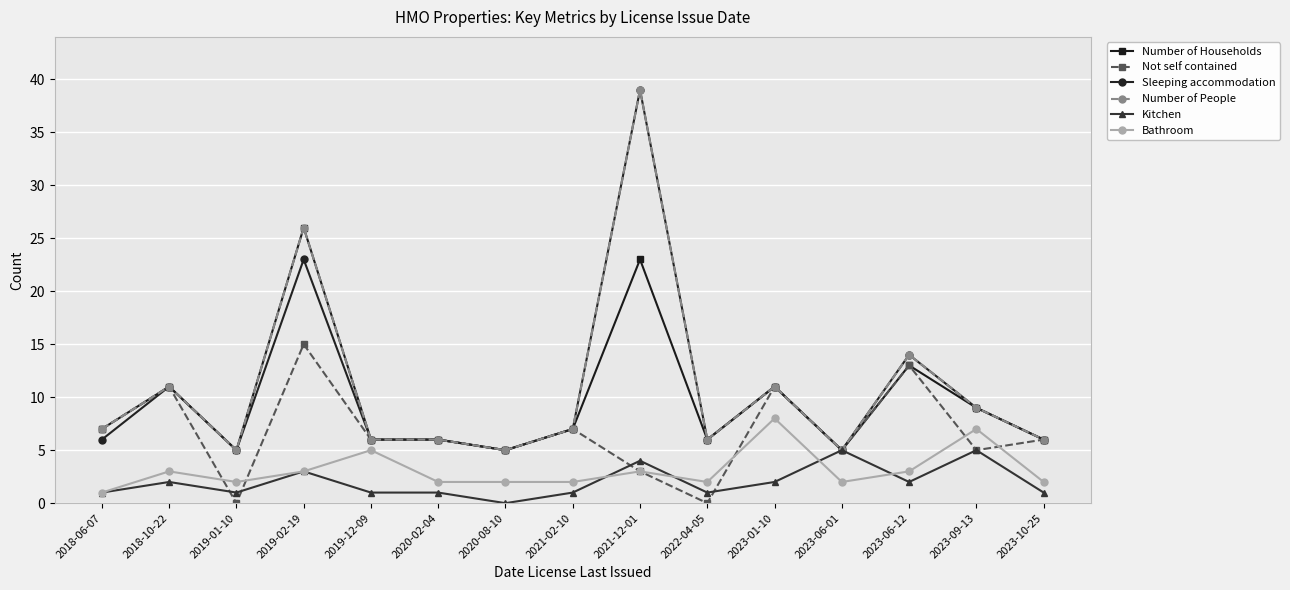

What is the total value across all series at 2019-01-10?

18